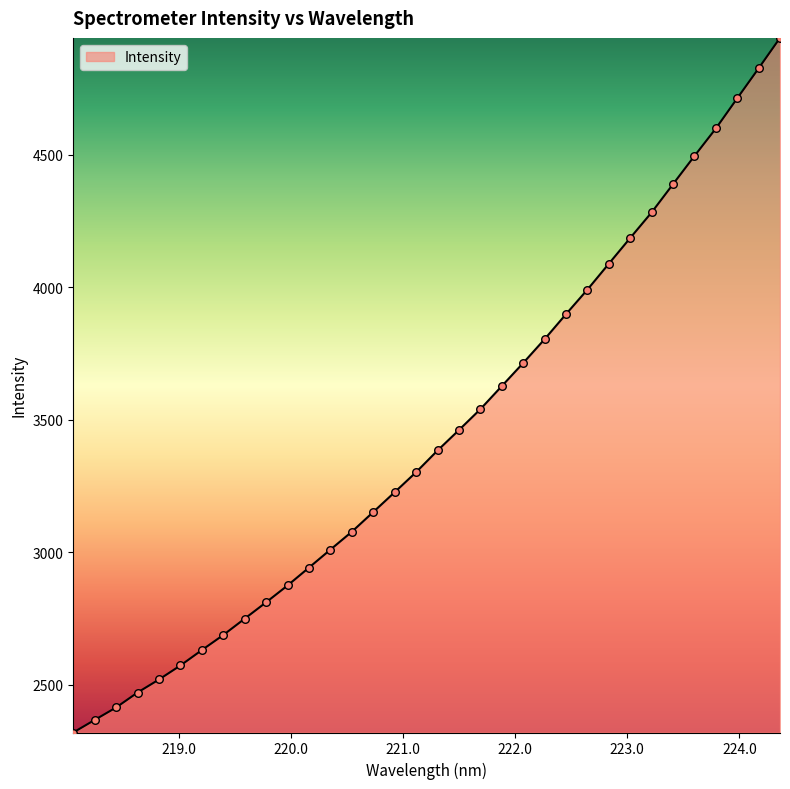

What is the maximum value shown in the chart?

4941.9